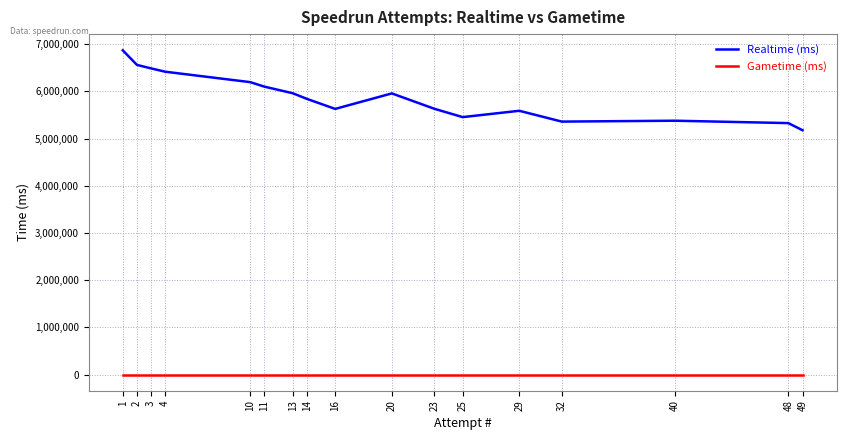

At which category is the sum across all series the highest?

1